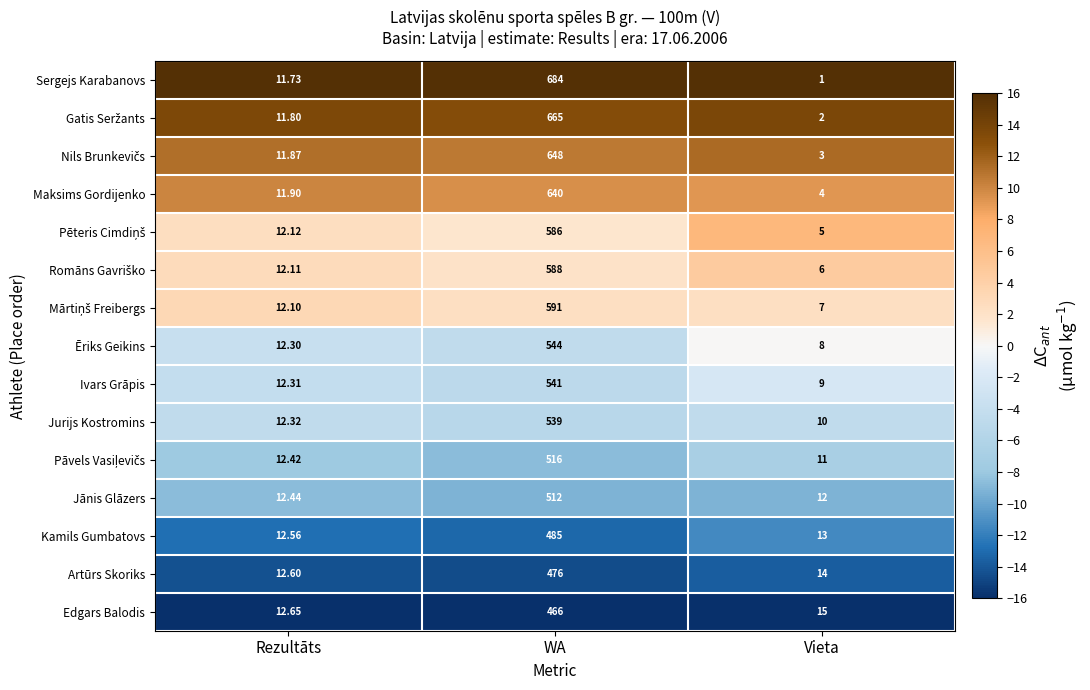

List the labels in order of Ēriks Geikins value, largest first.

WA, Rezultāts, Vieta